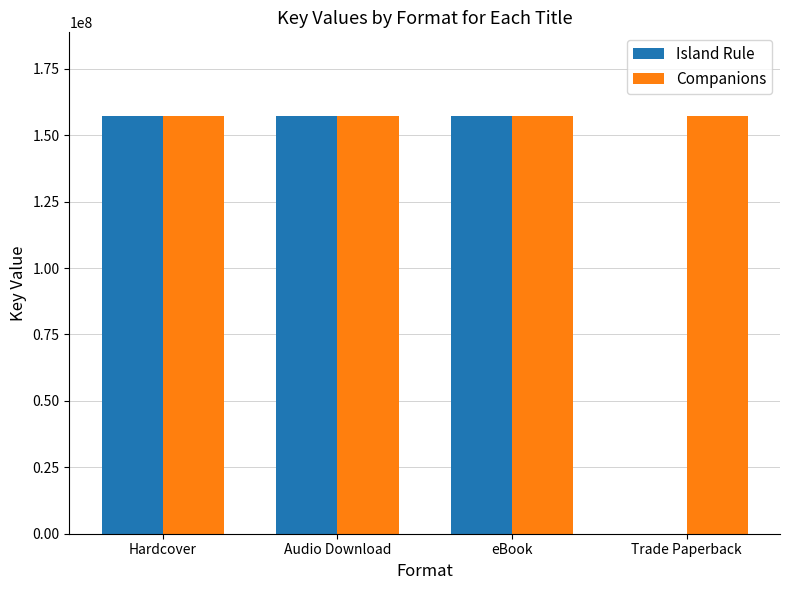

Is the value of Island Rule at Trade Paperback greater than the value of Companions at Hardcover?

No